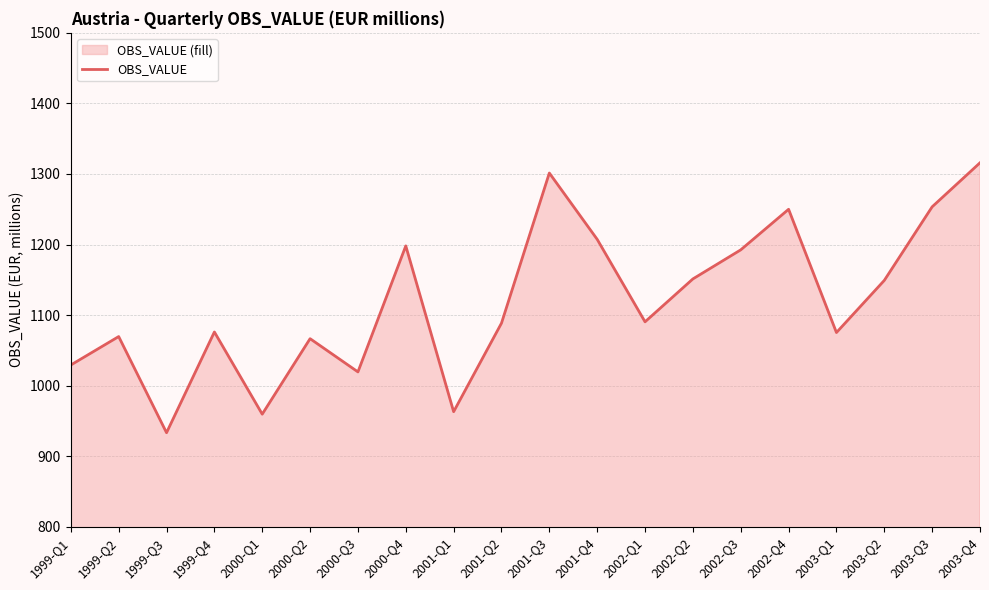

What position from the right is 2000-Q3?

14